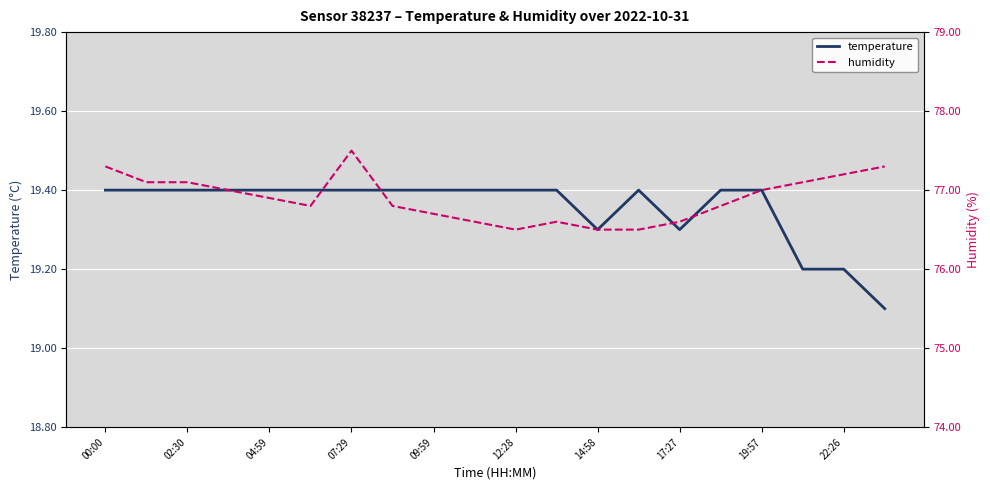

Is it true that temperature equals 19.3 at 14:58?

True